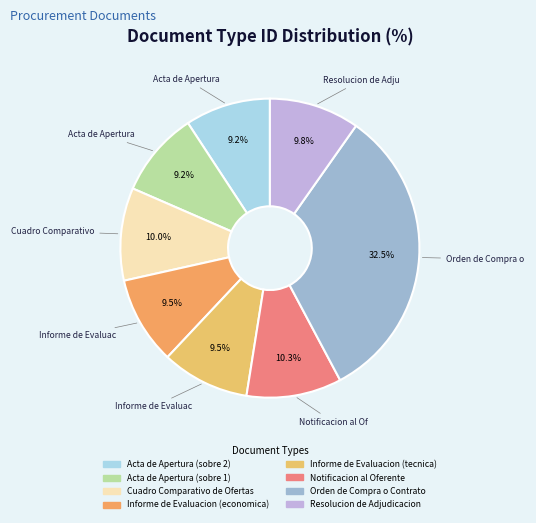

True or false: Notificacion al Oferente accounts for 10% of the total.

True